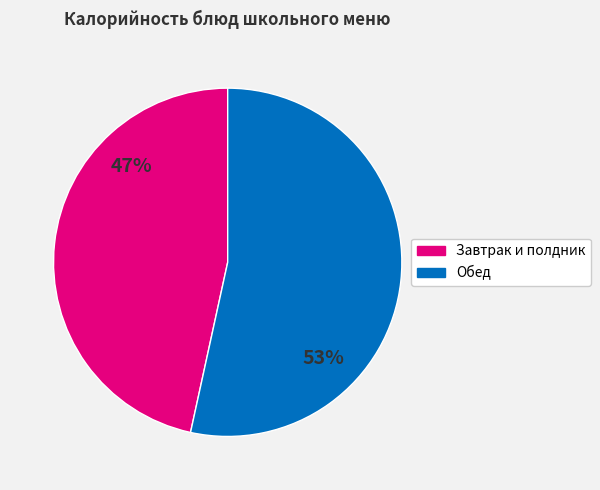

To the nearest percent, what is the average slice percentage?

50%